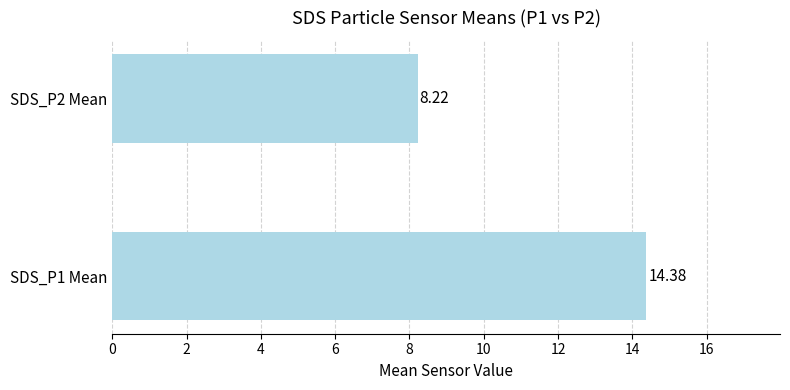

What is the ratio of the value at SDS_P1 Mean to the value at SDS_P2 Mean?

1.7